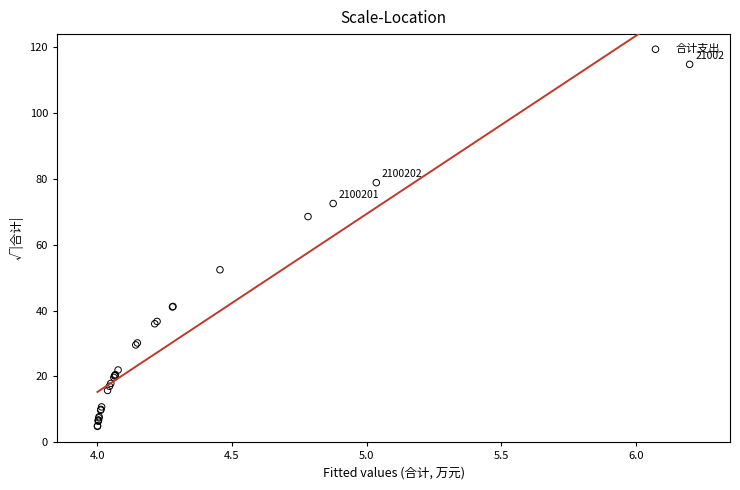

What Y value in the scatter plot is closest to 59?

52.4